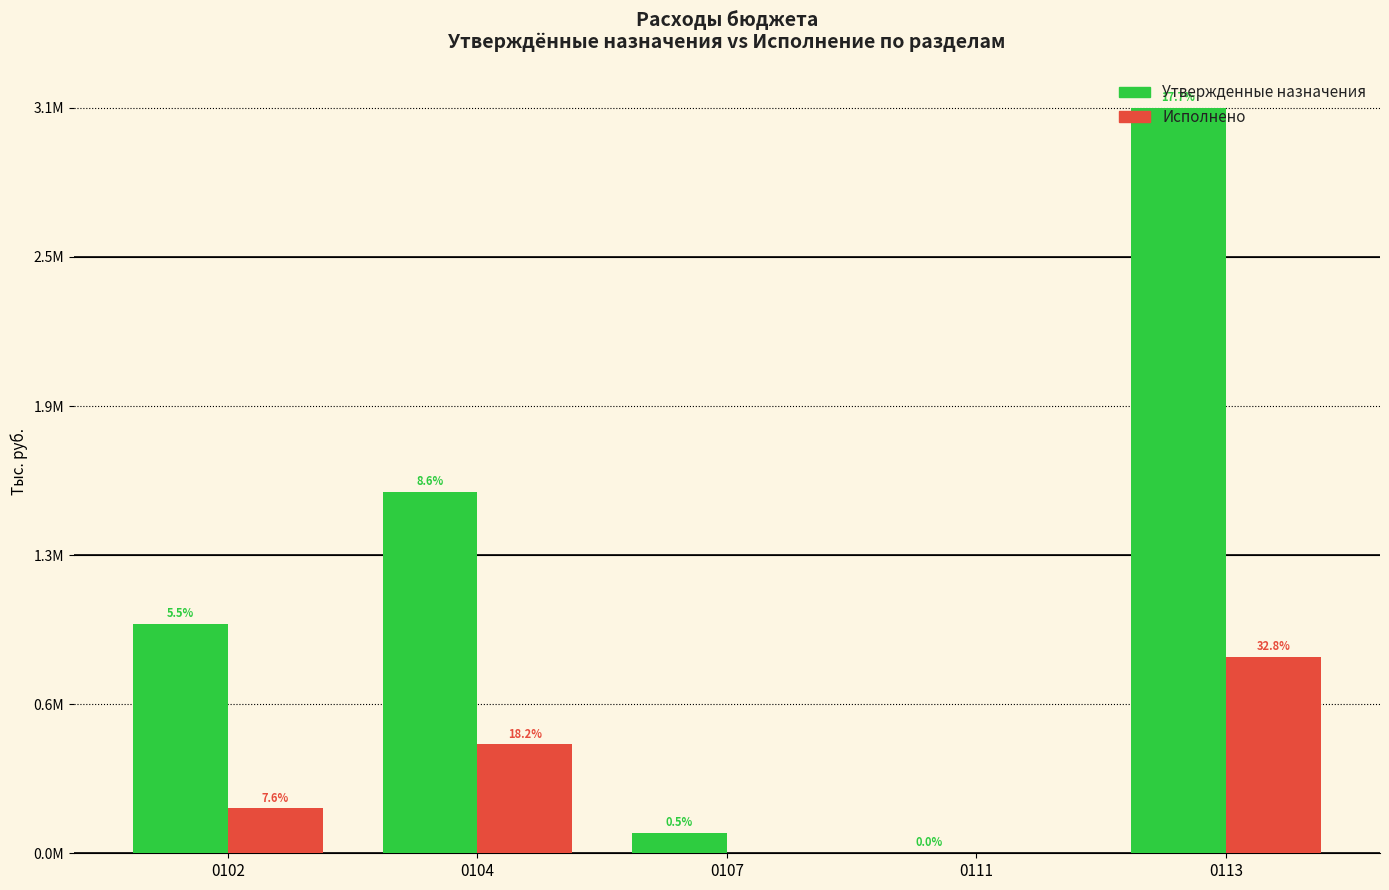

What is the difference between the highest and lowest values at 0102?

778000.9